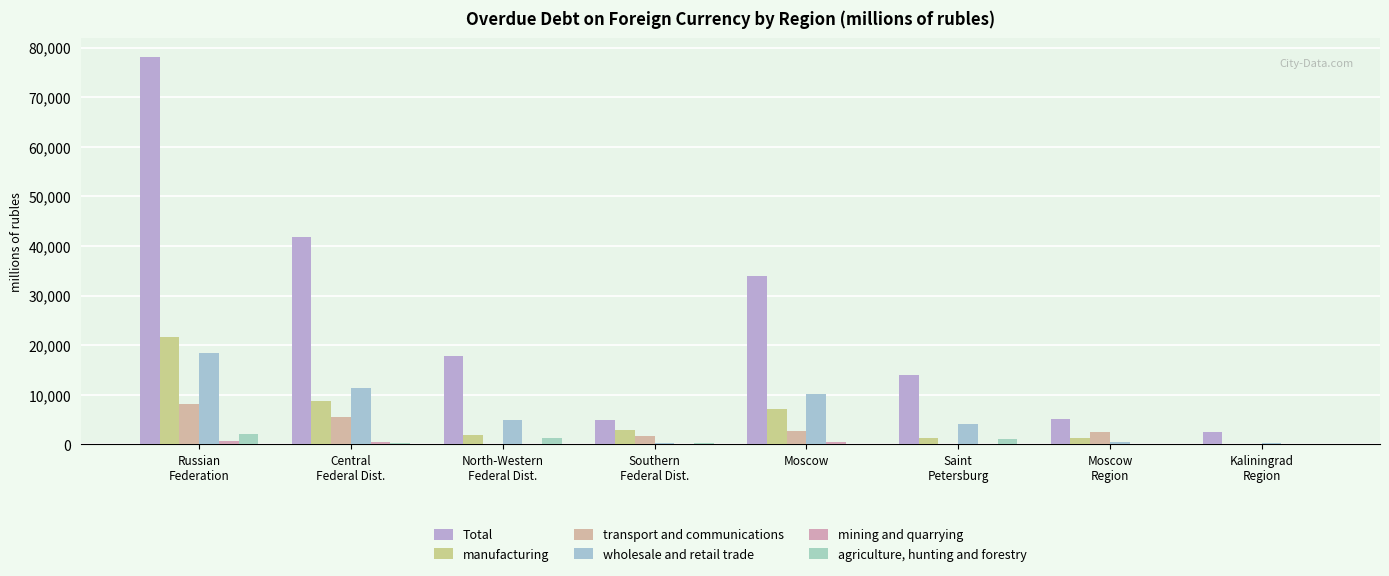

Is it true that Total equals 78076 at Russian
Federation?

True